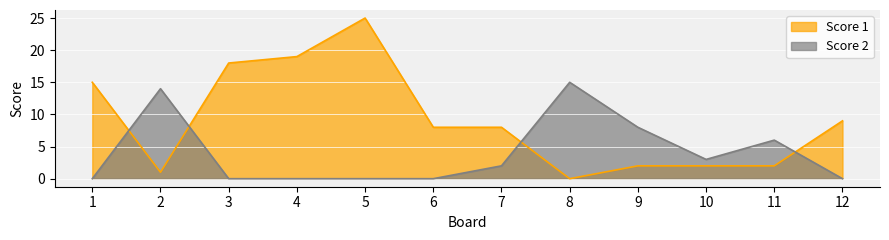

At how many categories does at least one series exceed 13?

6